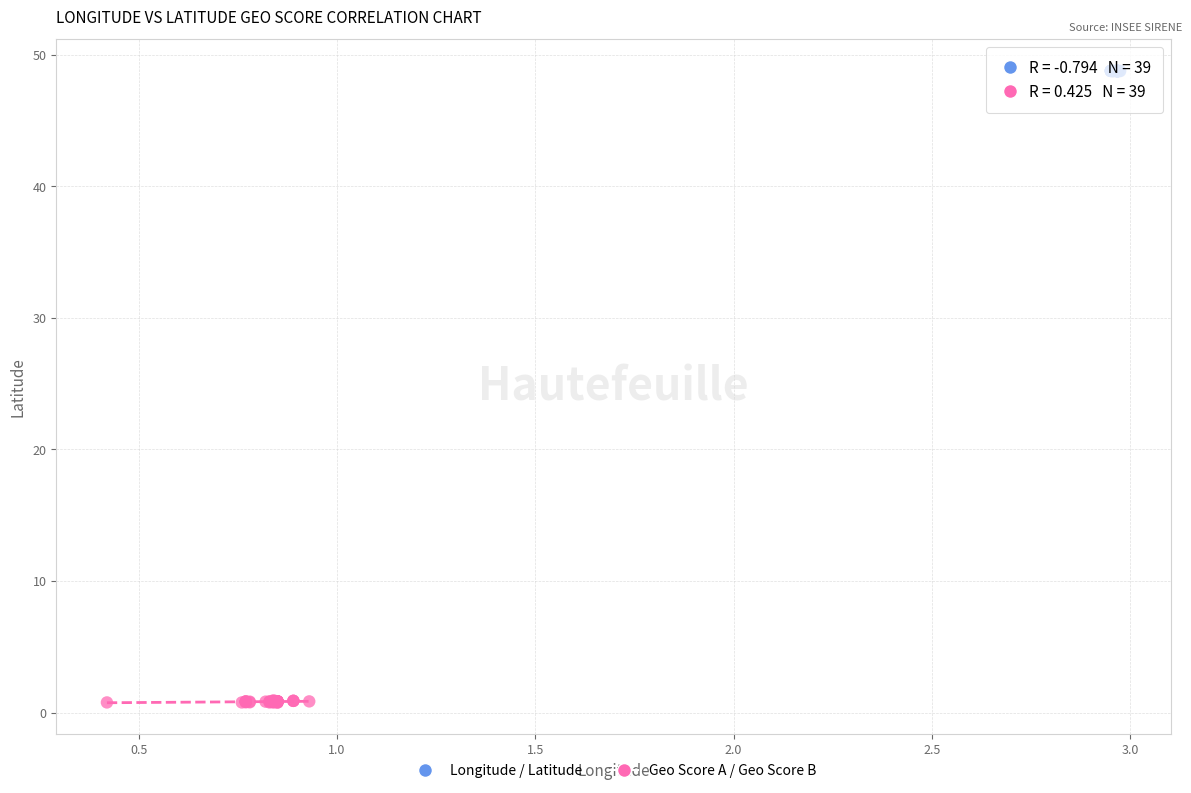

Which series reaches the maximum Y coordinate?

Longitude / Latitude